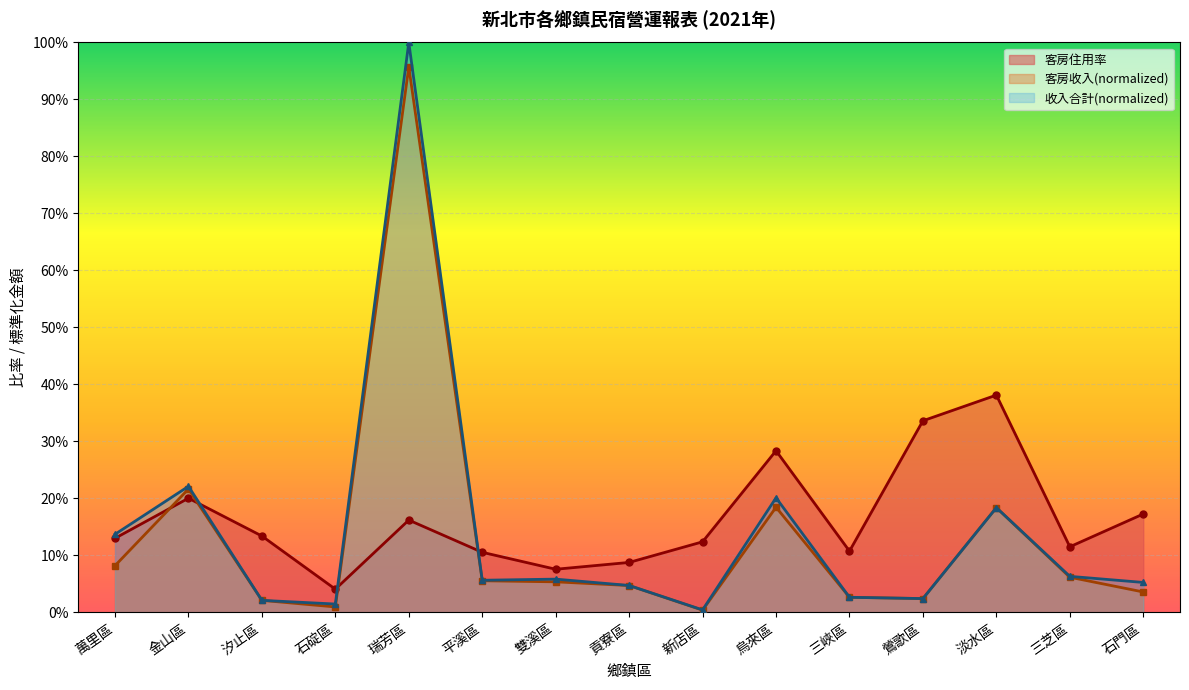

What is the label of the 4th point from the right?

鶯歌區